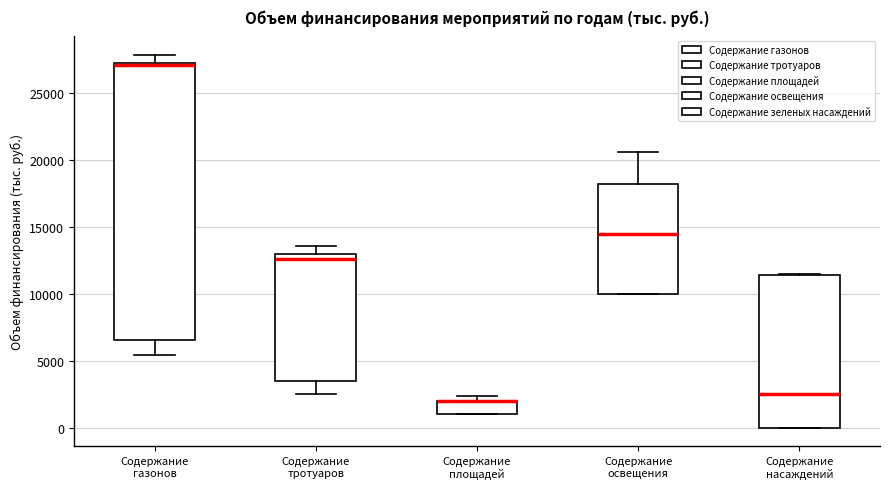

Where is the lower edge of the box for Содержание площадей on the y-axis? The values are not printed on the chart, so give them approximately, as read against the axis.

1000